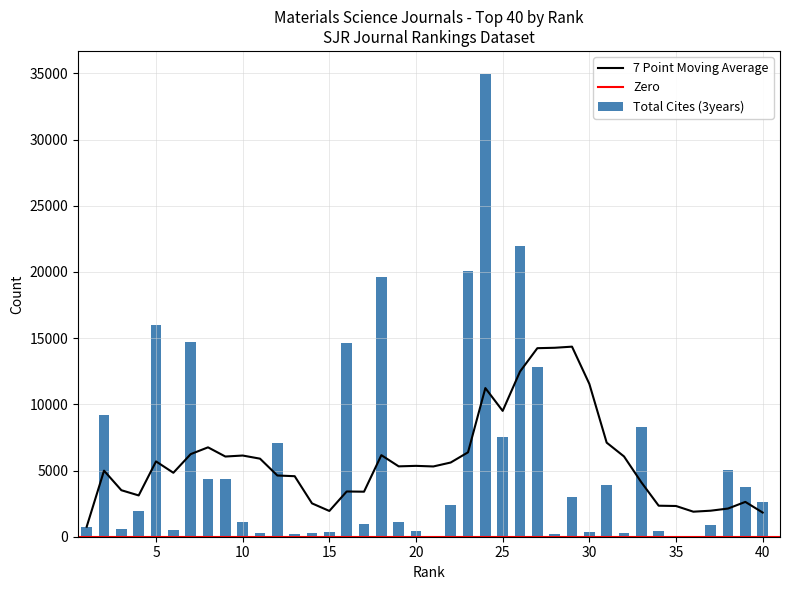

List the labels in order of value, largest first.

24, 26, 23, 18, 5, 7, 16, 27, 2, 33, 25, 12, 38, 9, 8, 31, 39, 29, 40, 22, 4, 19, 10, 17, 37, 1, 3, 6, 20, 34, 30, 15, 14, 11, 32, 28, 13, 35, 21, 36